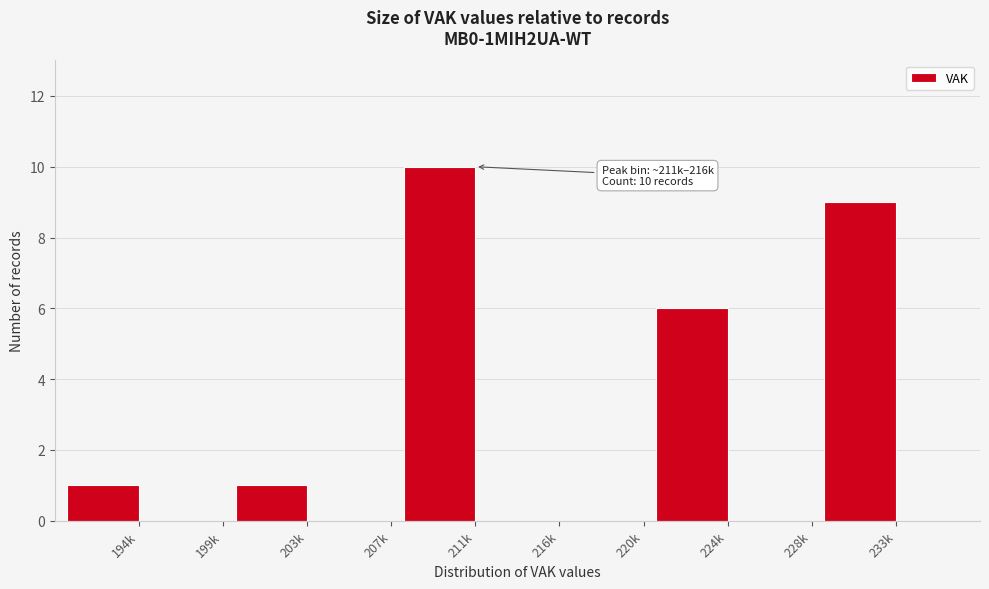

Reading left to right, list all the values displayed in this chart.

194k=1	199k=0	203k=1	207k=0	211k=10	216k=0	220k=0	224k=6	228k=0	233k=9